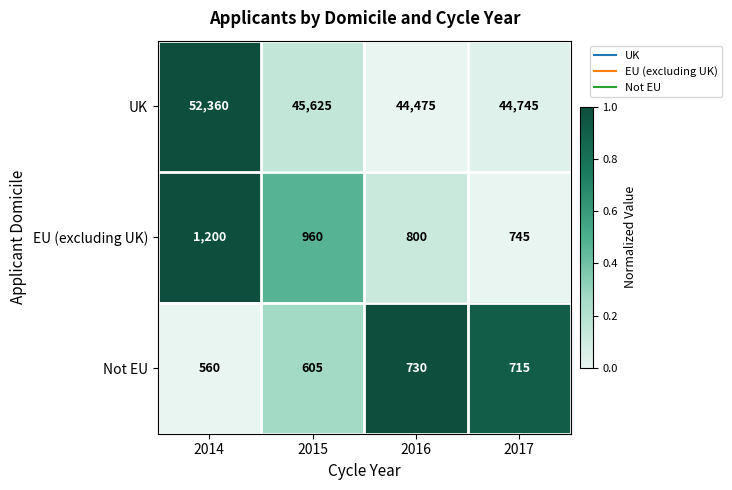

Reading left to right, extract all data points from this chart.

UK: 52360	45625	44475	44745
EU (excluding UK): 1200	960	800	745
Not EU: 560	605	730	715